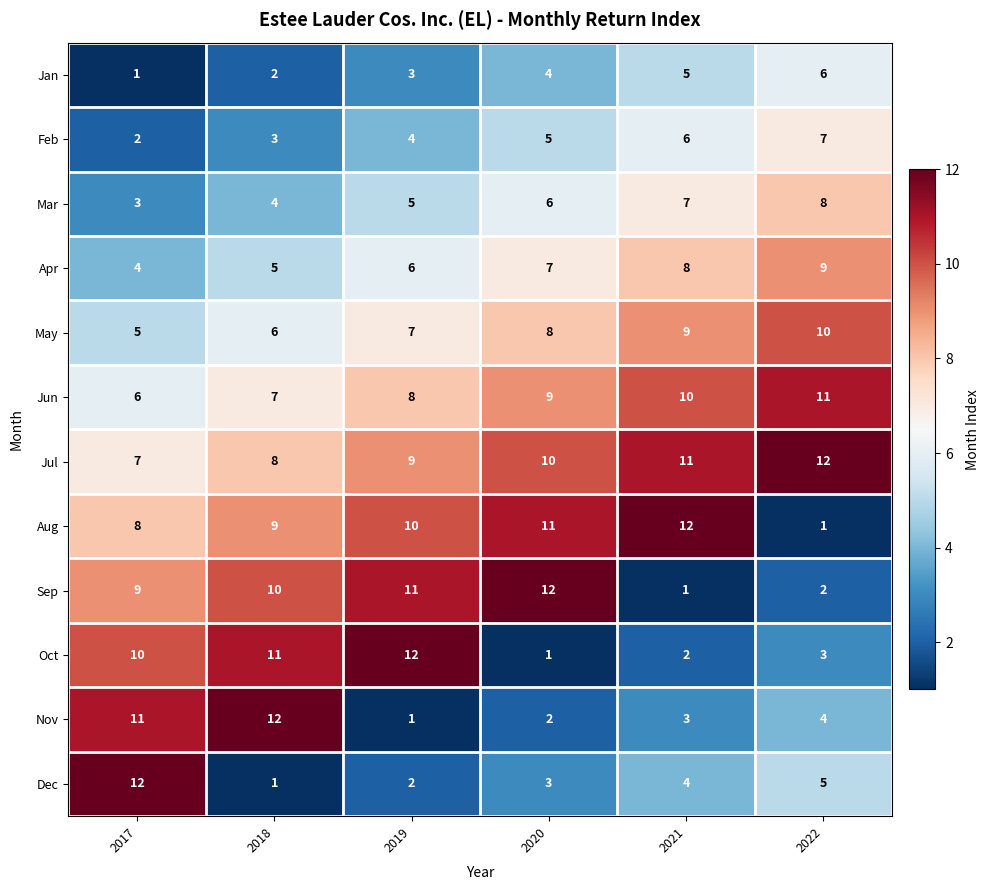

How many May values are between 6 and 9?

4